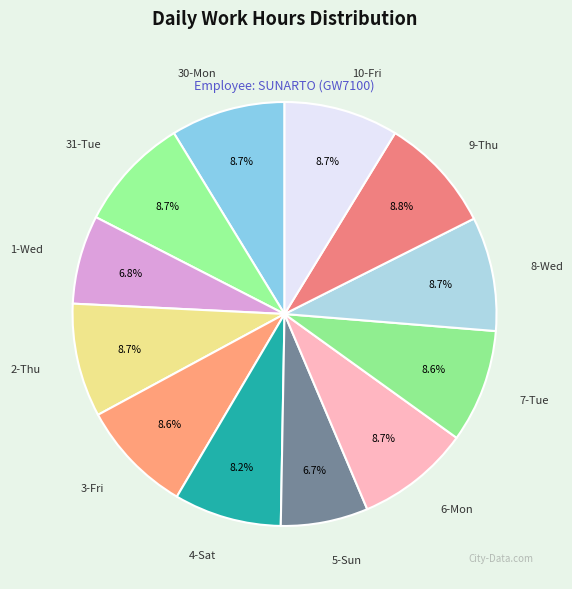

Is there any slice that represents more than half of the pie?

No